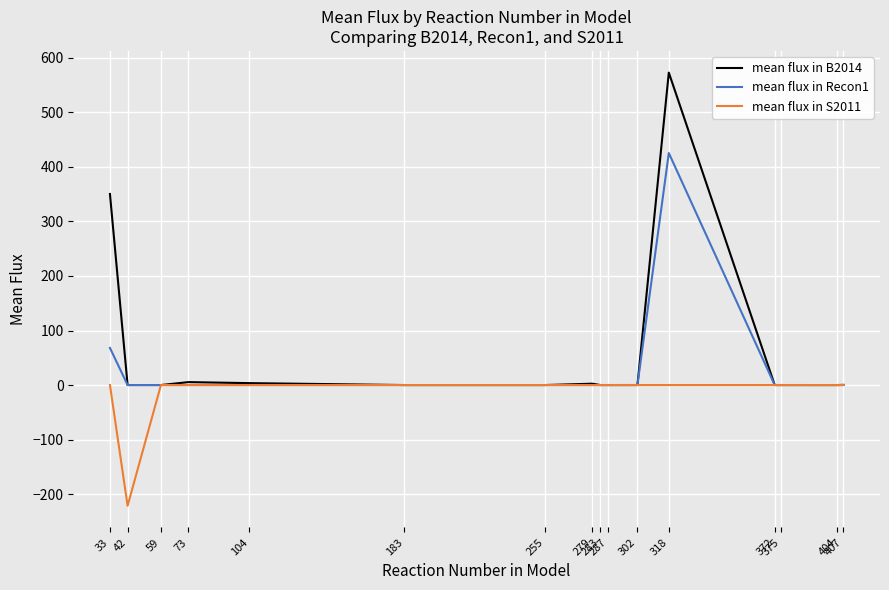

The value of mean flux in S2011 at 407 is 0.0. True or false?

True